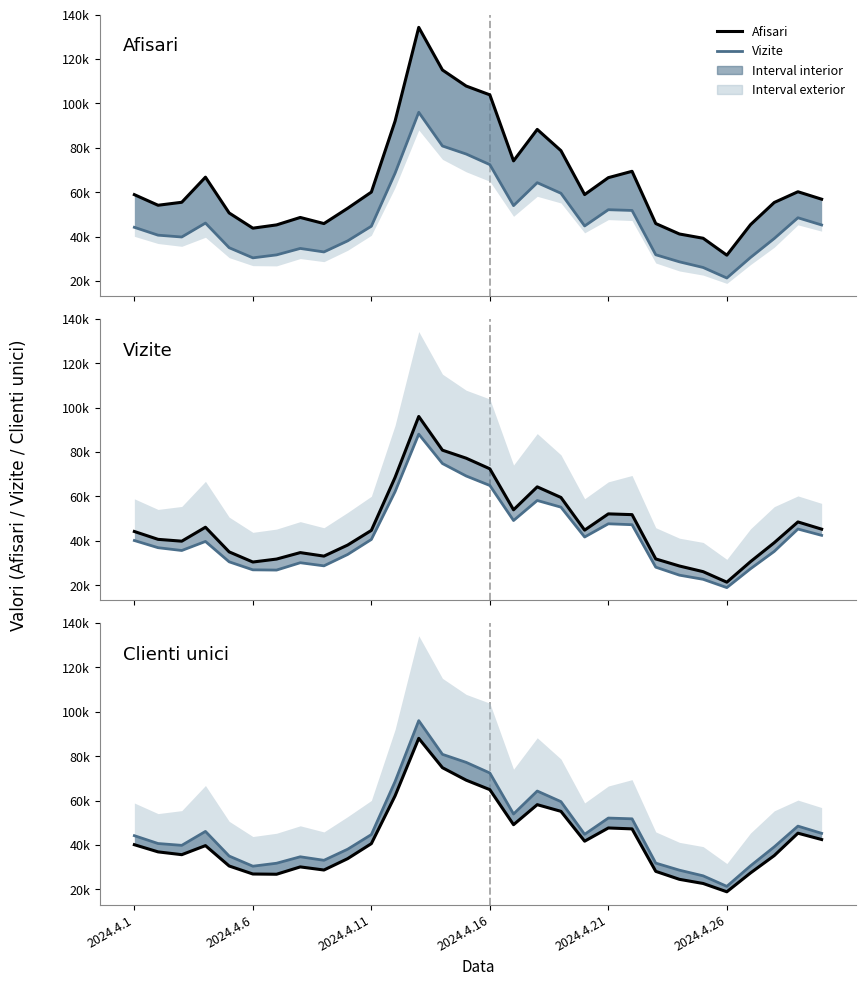

True or false: Clienti unici – Vizite/inner and Vizite cross at least once.

False